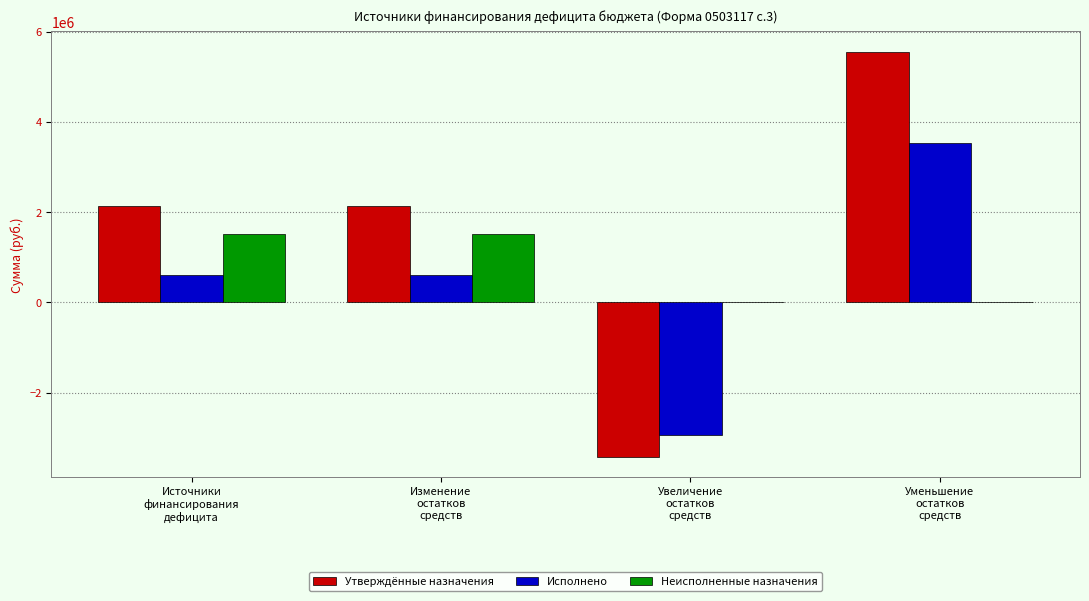

Reading right to left, extract all data points from this chart.

Утверждённые назначения: Уменьшение
остатков
средств=5559588.1	Увеличение
остатков
средств=-3430593.0	Изменение
остатков
средств=2128995.1	Источники
финансирования
дефицита=2128995.1
Исполнено: Уменьшение
остатков
средств=3542261.6	Увеличение
остатков
средств=-2937121.2	Изменение
остатков
средств=605140.4	Источники
финансирования
дефицита=605140.4
Неисполненные назначения: Уменьшение
остатков
средств=0.0	Увеличение
остатков
средств=0.0	Изменение
остатков
средств=1523854.7	Источники
финансирования
дефицита=1523854.7